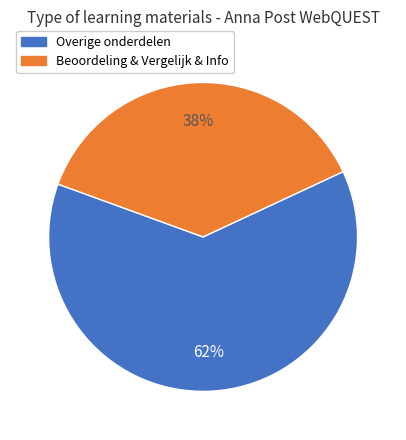

Is there any slice that represents more than half of the pie?

Yes